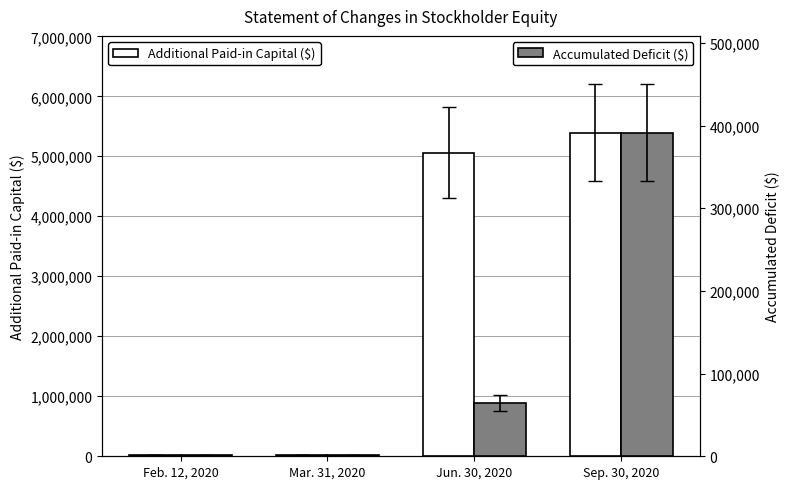

What is the maximum value shown in the chart?

5389917